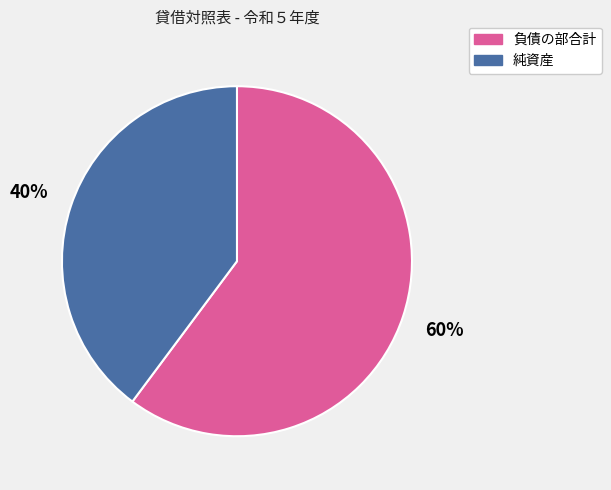

Which has a higher value, 純資産 or 負債の部合計?

負債の部合計